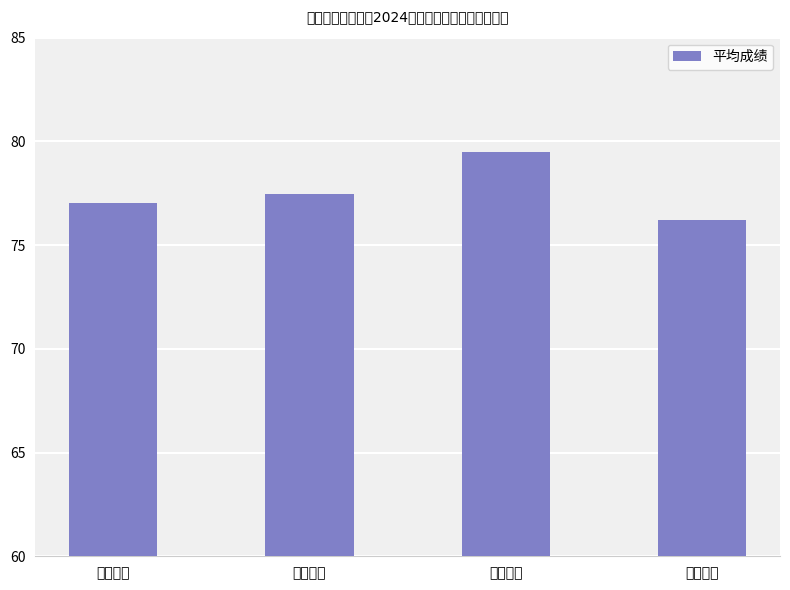

How many data points does each series have?

4